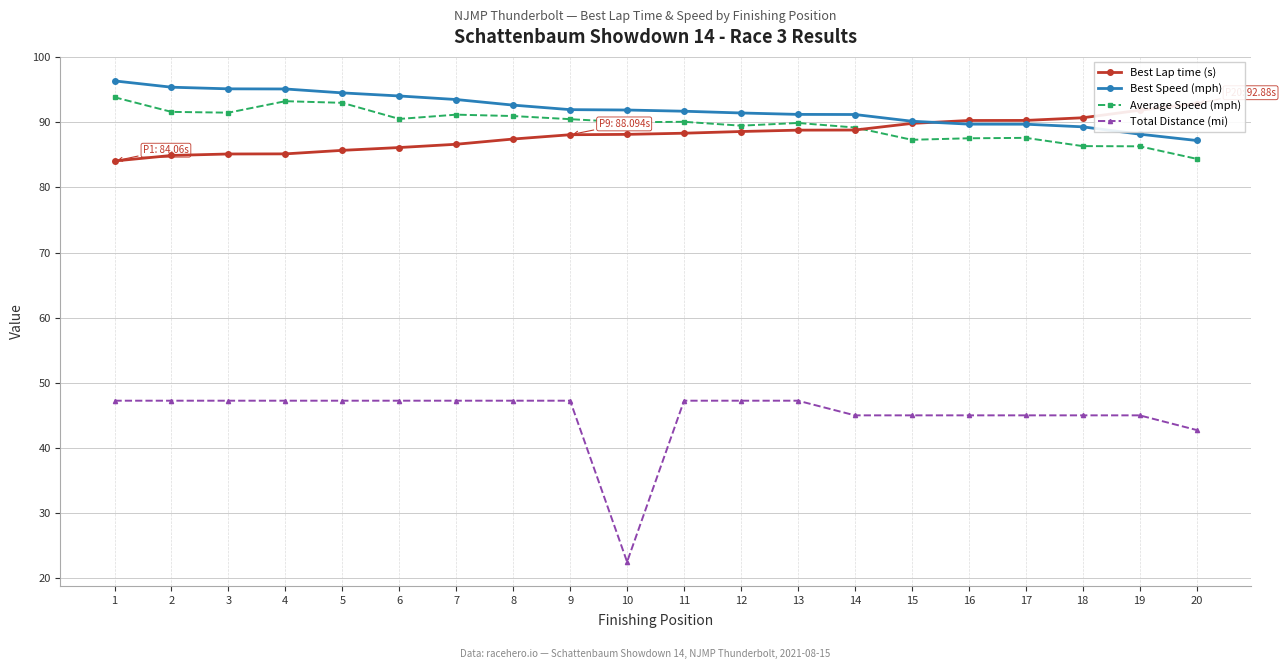

Count the number of data series in this chart.

4